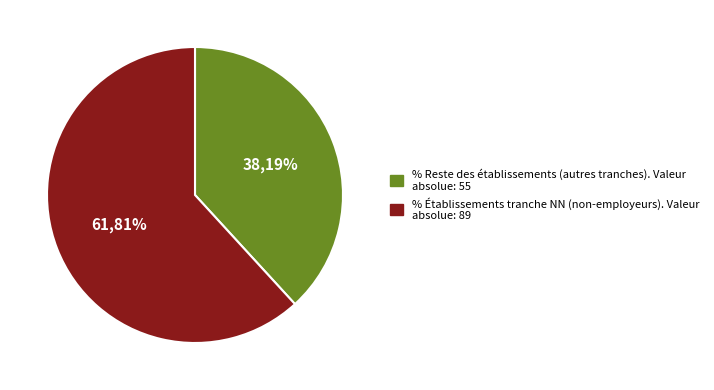

What is the majority slice?

NN